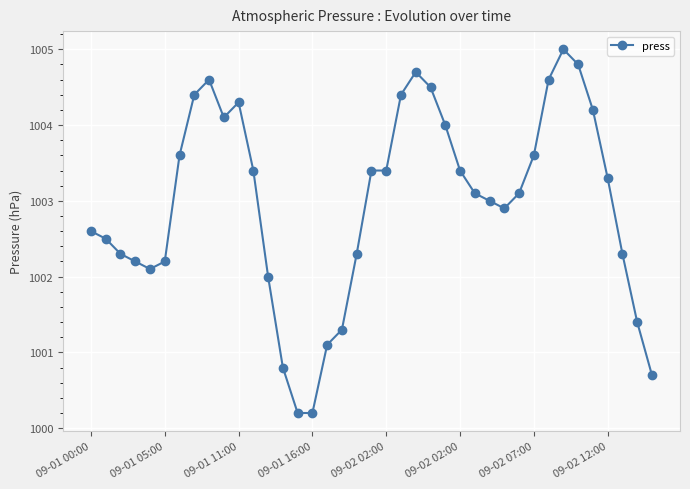

What is the sum of all values?

39116.0